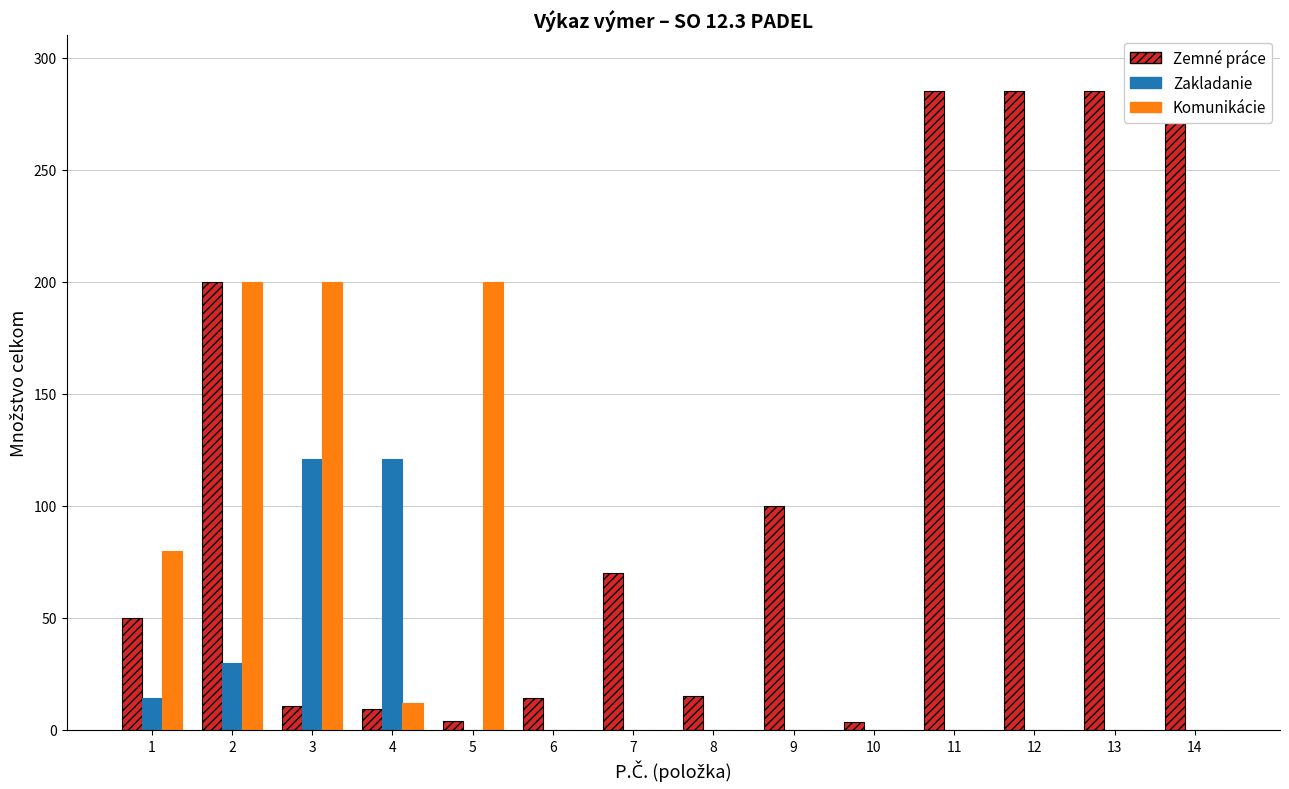

Count the number of categories in the chart.

14